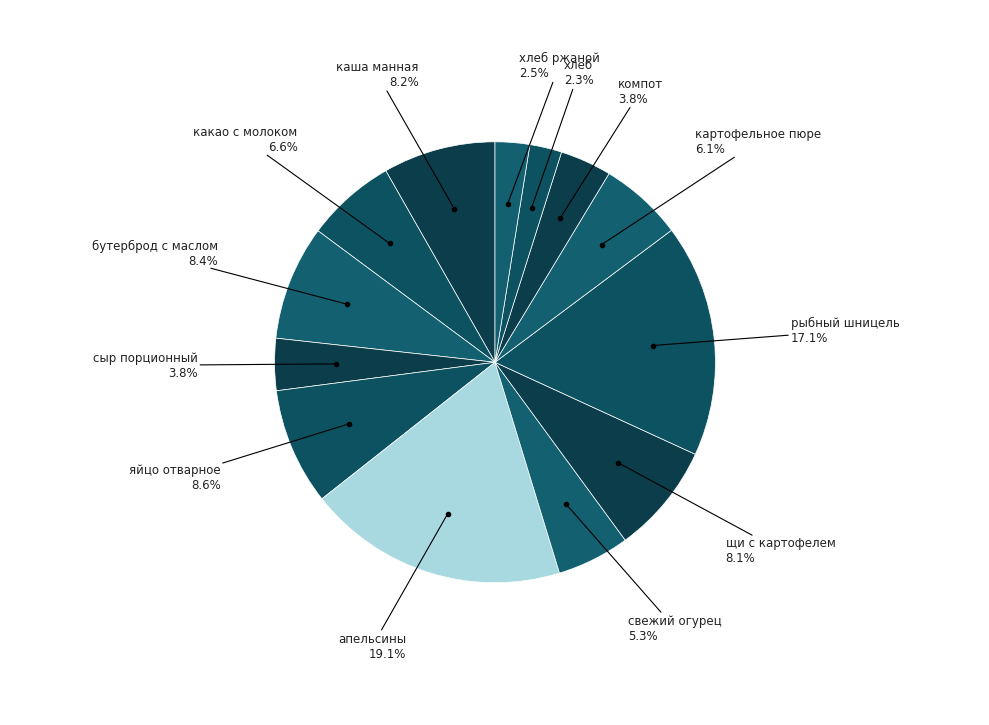

To the nearest percent, what is the difference between the largest and smallest slice percentages?

17%